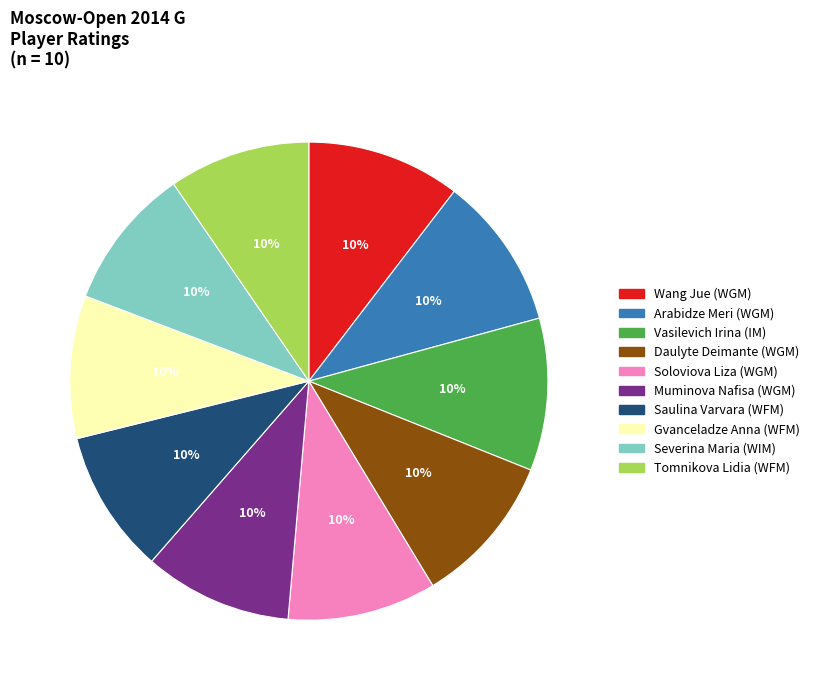

To the nearest percent, what portion does Tomnikova Lidia (WFM) represent?

10%